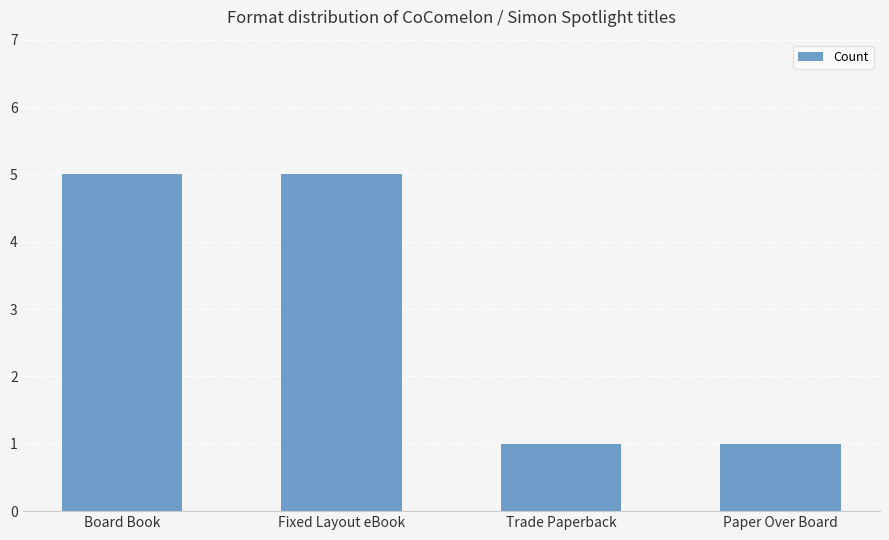

What is the change in value from Fixed Layout eBook to Trade Paperback?

-4